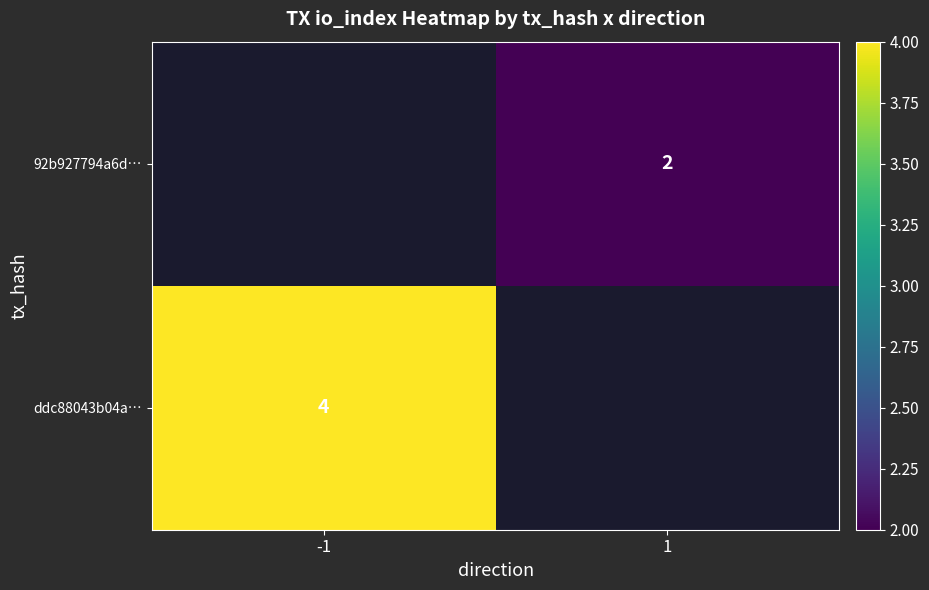

Is the value of ddc88043b04a… at -1 greater than the value of 92b927794a6d… at 1?

Yes